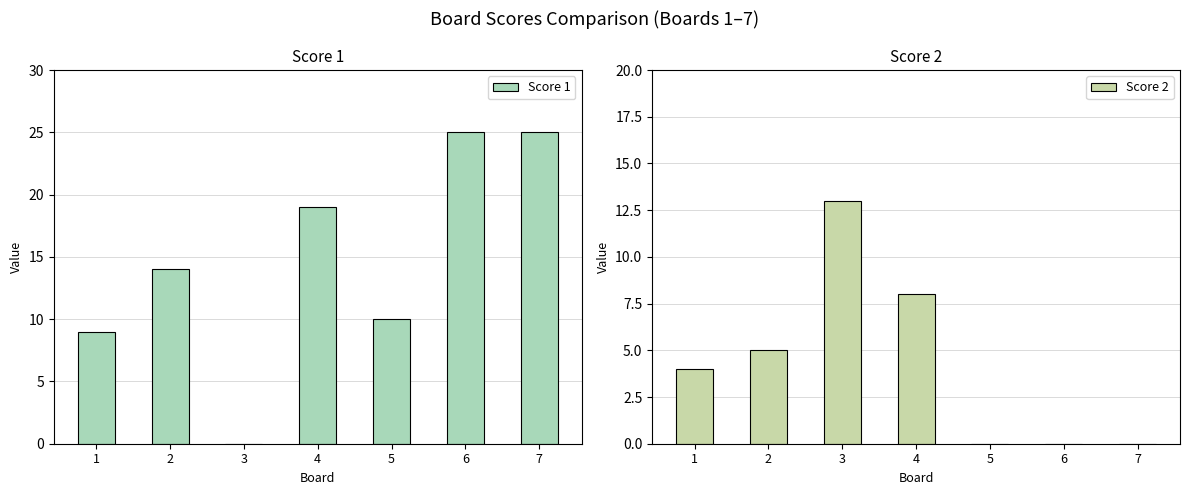

What are all the series names shown in the legend?

Score 1, Score 2